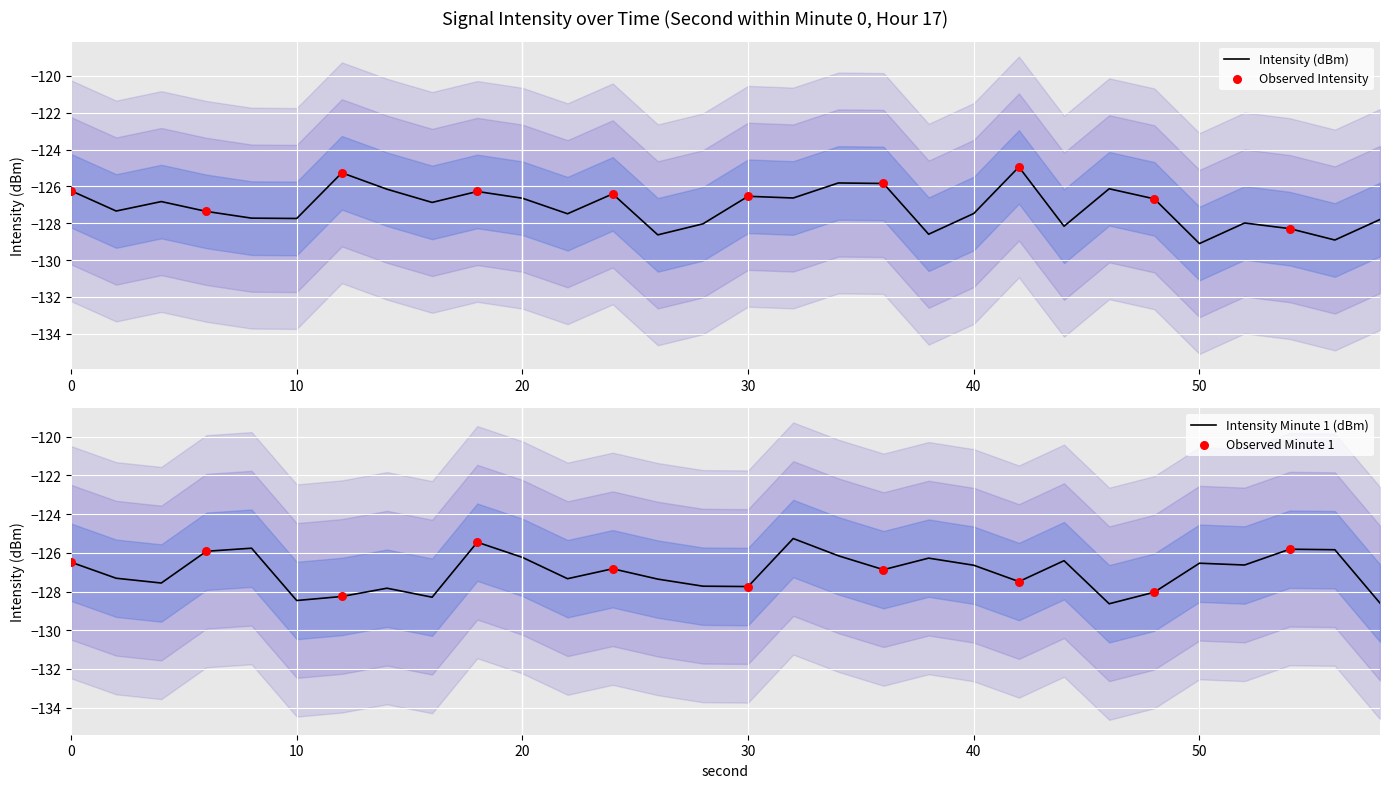

At how many categories does at least one series exceed -127?

24